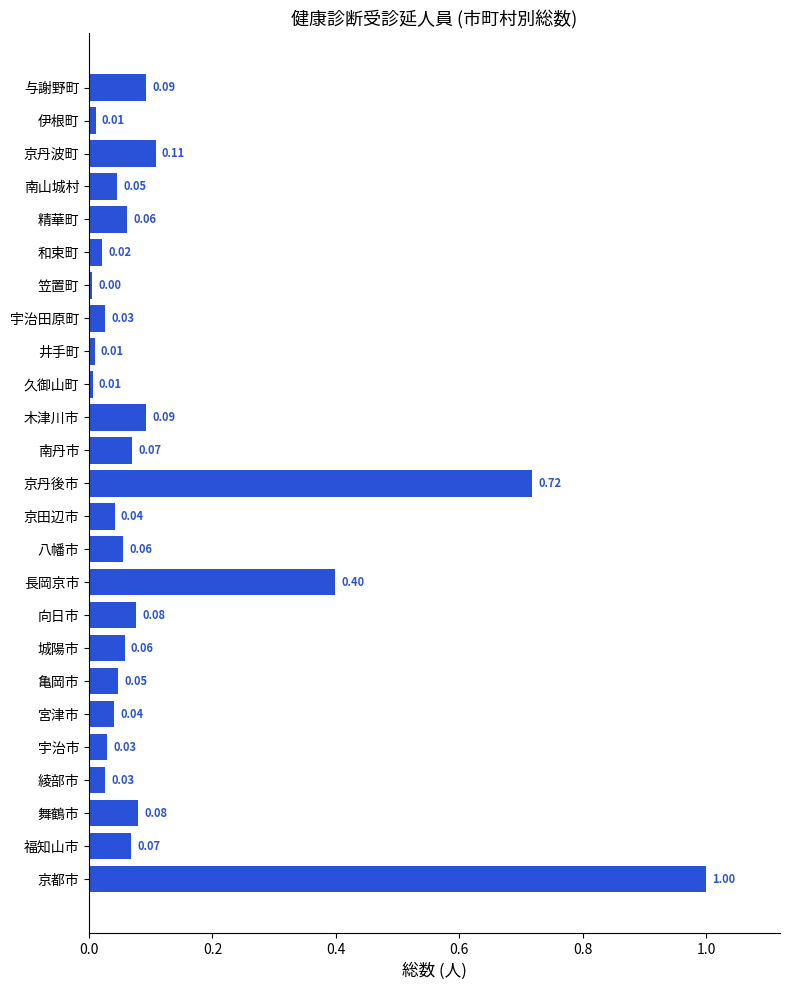

What is the change in value from 京田辺市 to 京丹波町?

+0.1